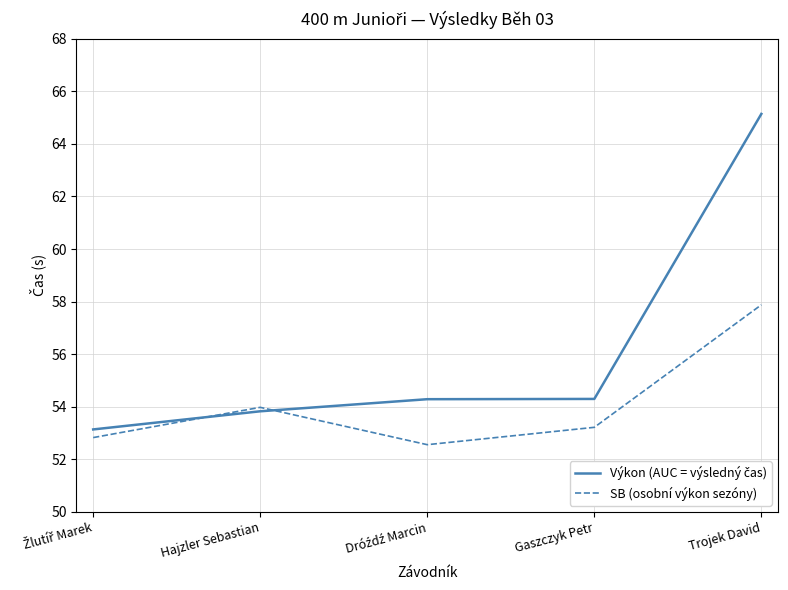

At which category is the sum across all series the highest?

Trojek David